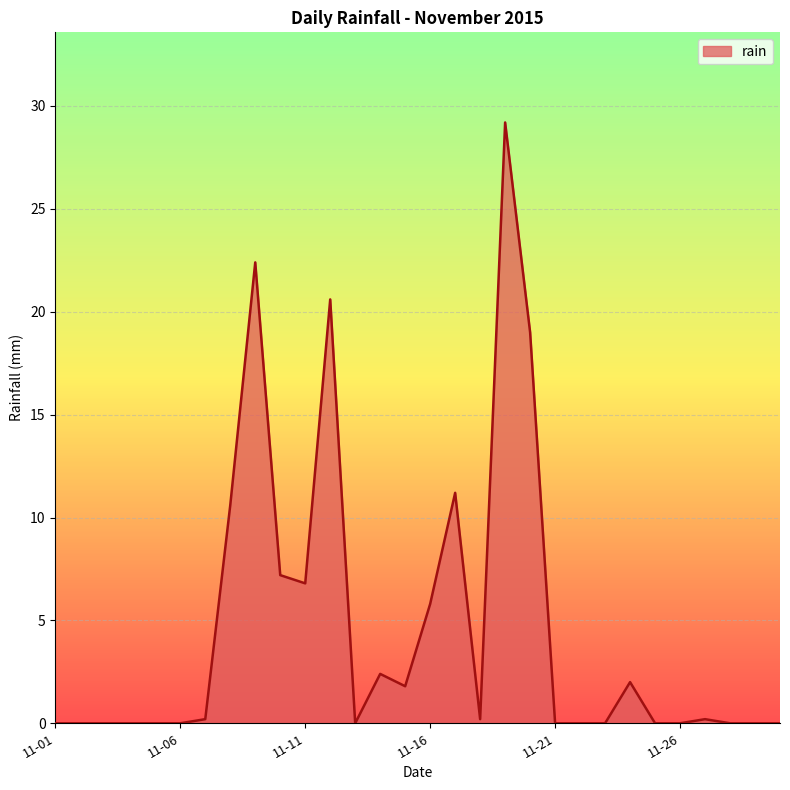

What is the maximum value shown in the chart?

29.2